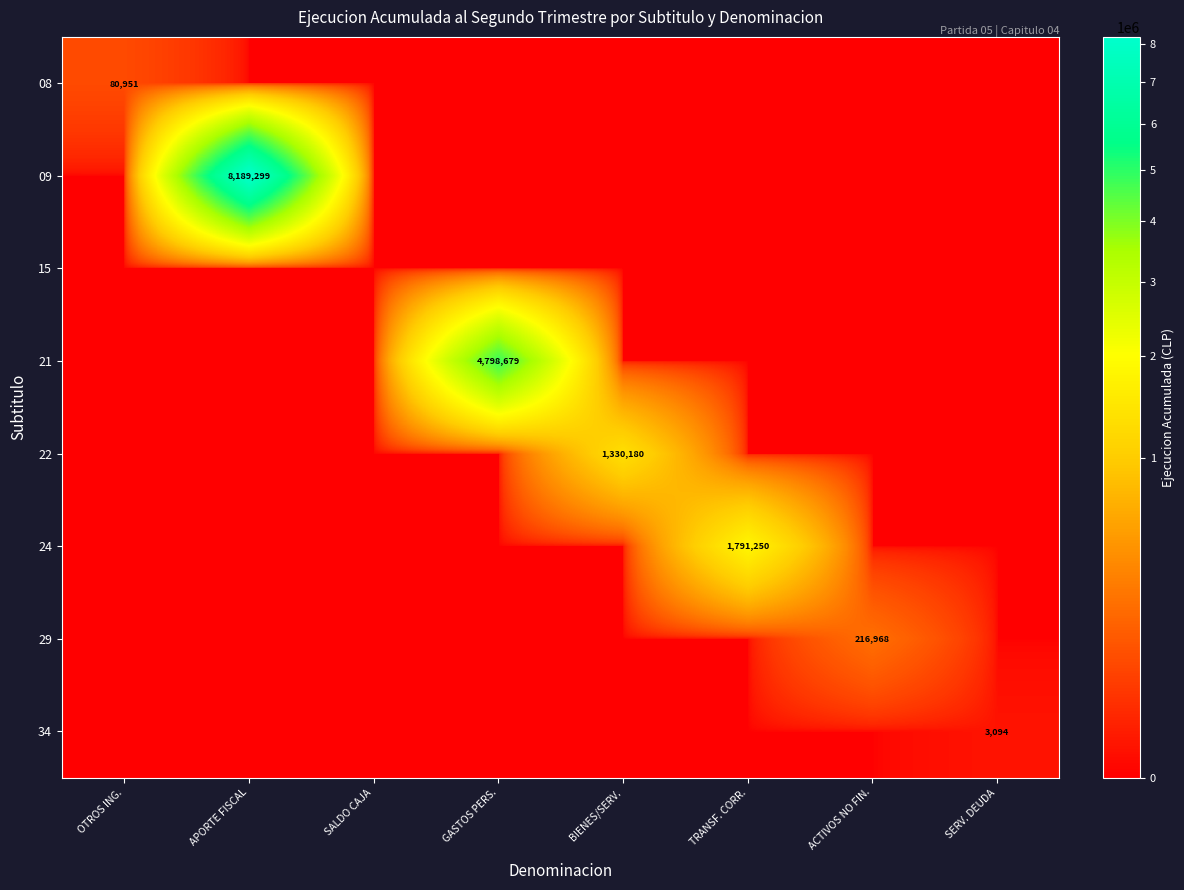

True or false: 22 has a value of 725636 at BIENES/SERV..

False